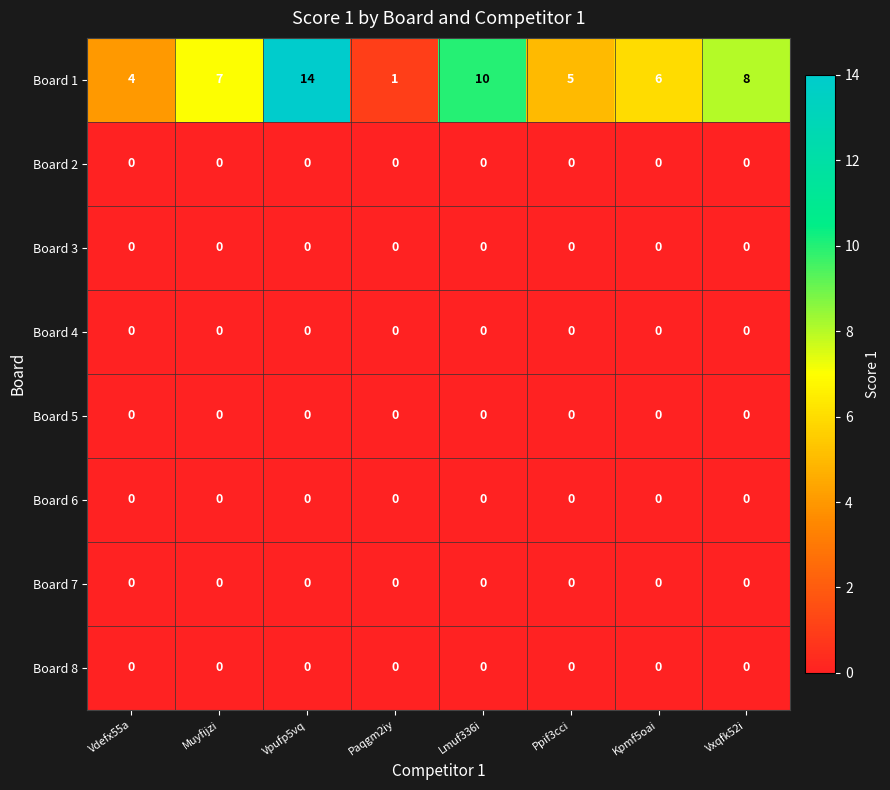

At which label is Board 1 closest to 7?

Muyfijzi